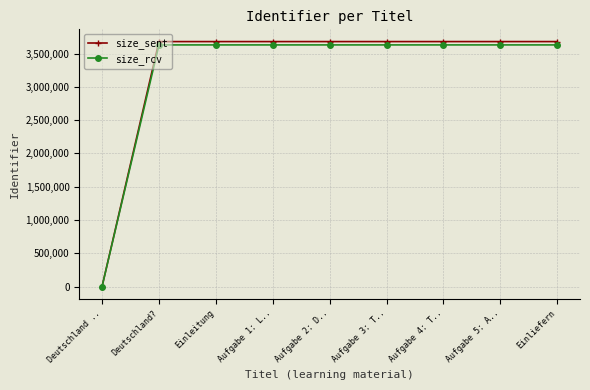

What is the total value across all series at Aufgabe 2: D..?

7308136